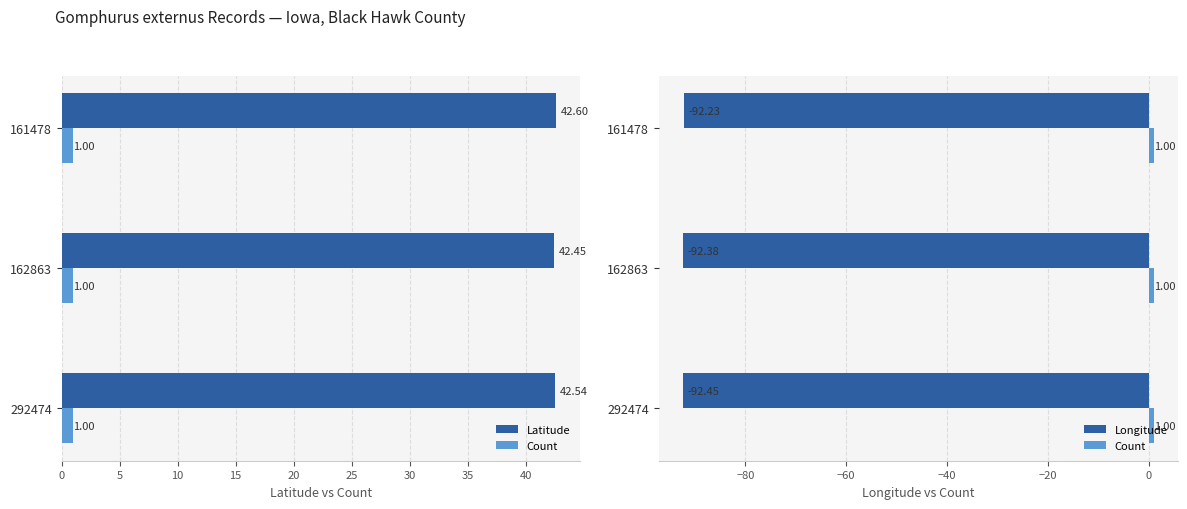

Are the bars horizontal?

Yes